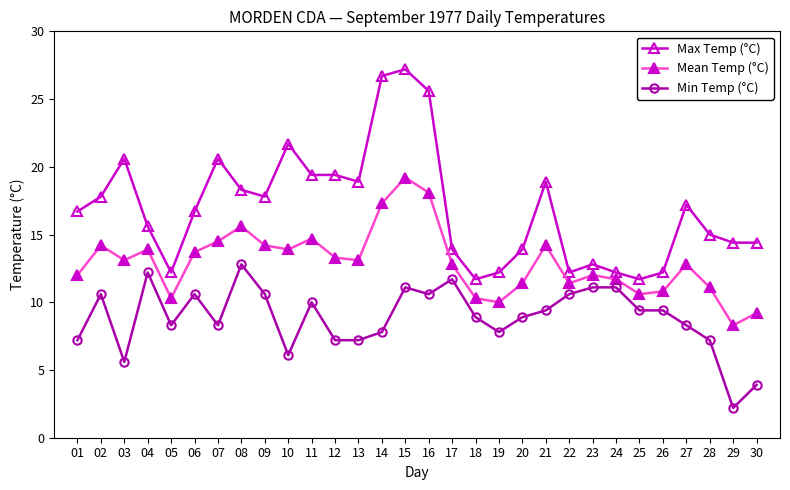

List the series in order of their peak value, lowest first.

Min Temp (°C), Mean Temp (°C), Max Temp (°C)